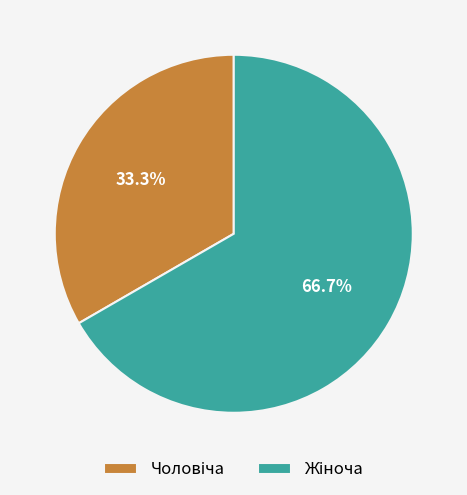

Does any single category account for the majority?

Yes